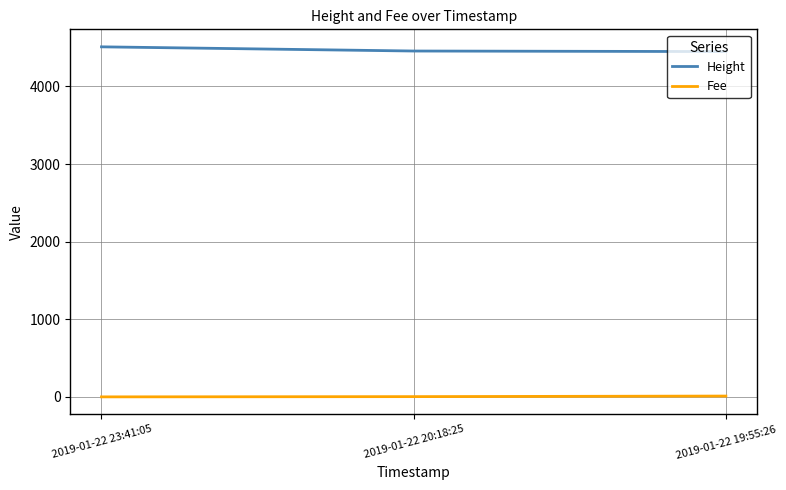

What is the maximum value shown in the chart?

4510.0